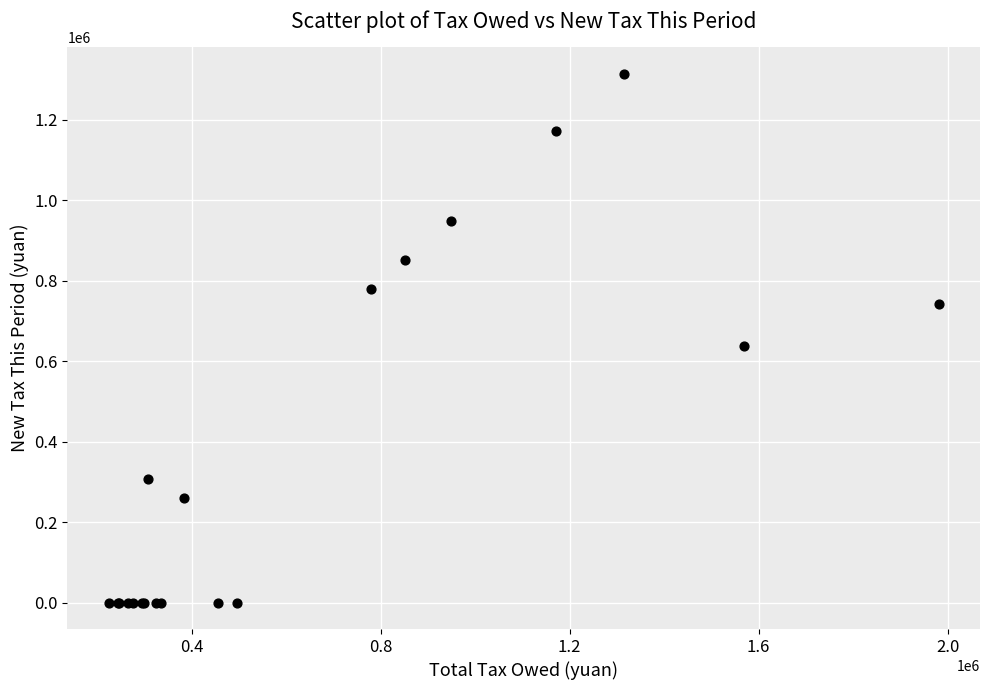

What Y value in the scatter plot is closest to 657582?

637654.2